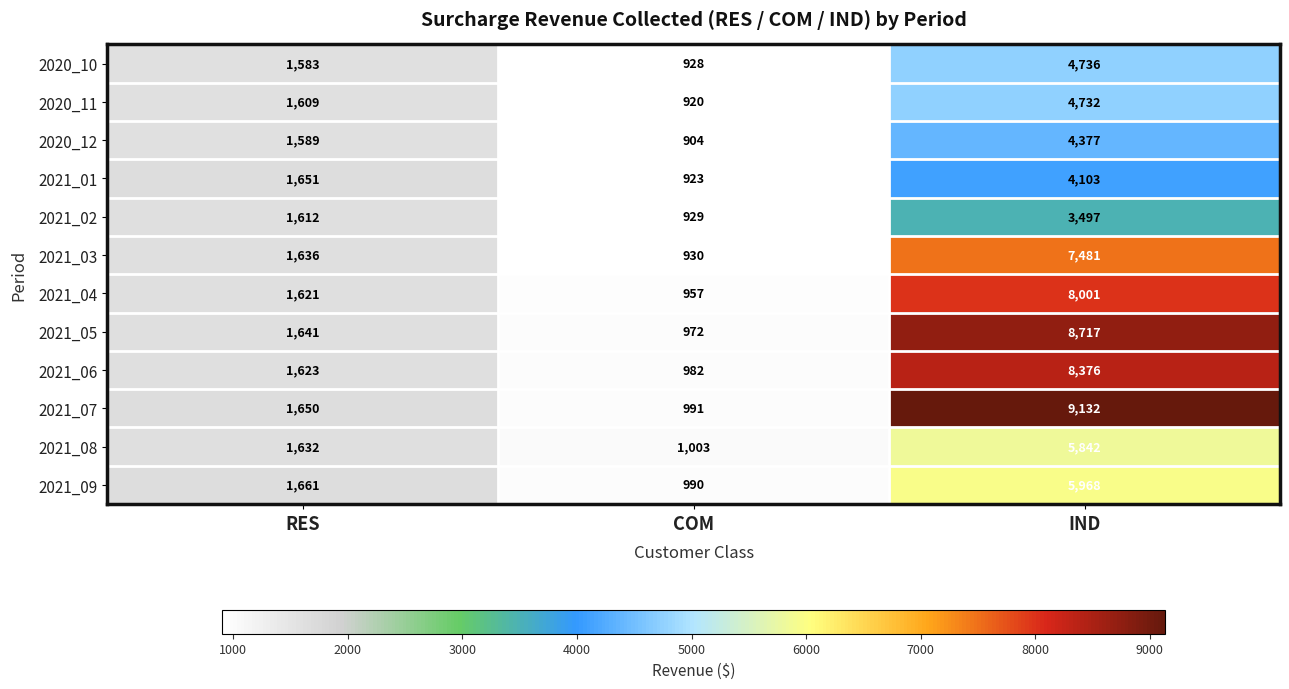

Is it true that 2021_02 equals 2157 at IND?

False